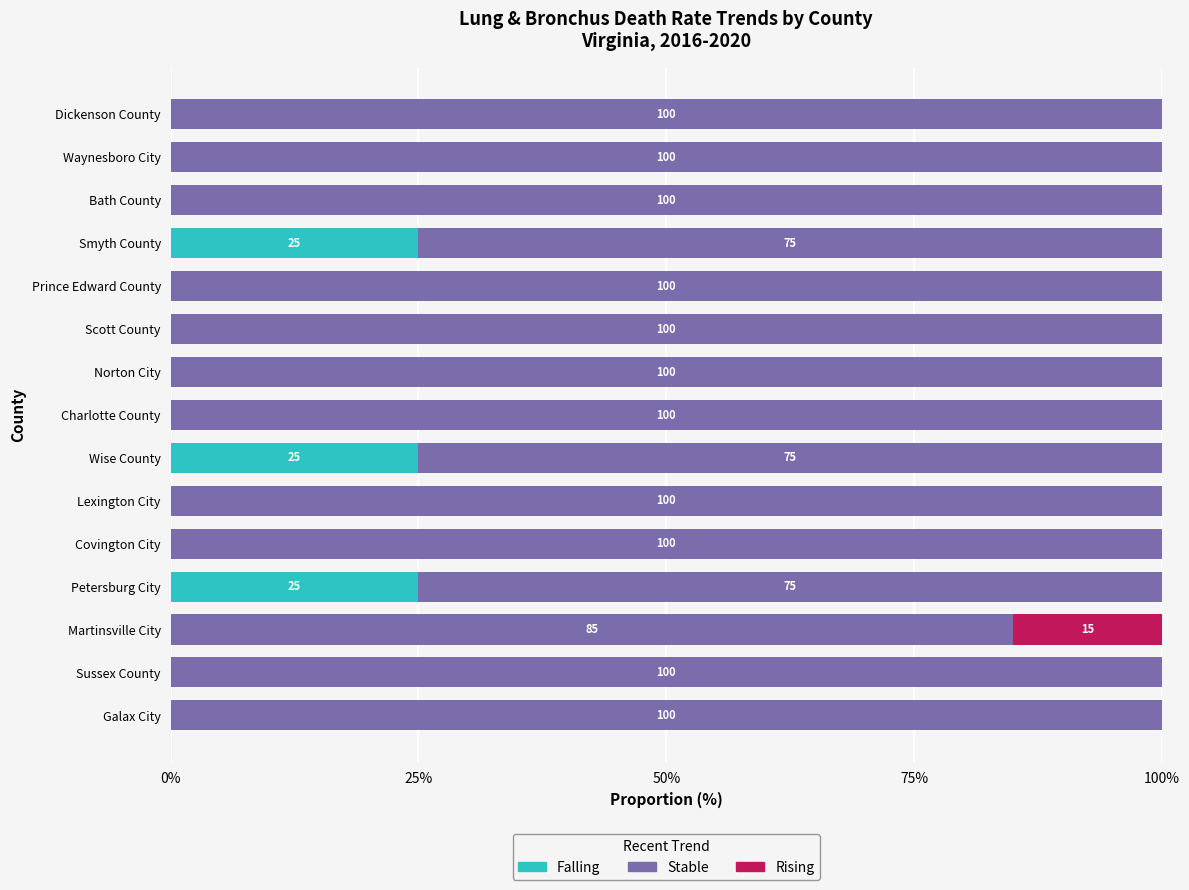

The Falling series shows 16 at Prince Edward County. True or false?

False